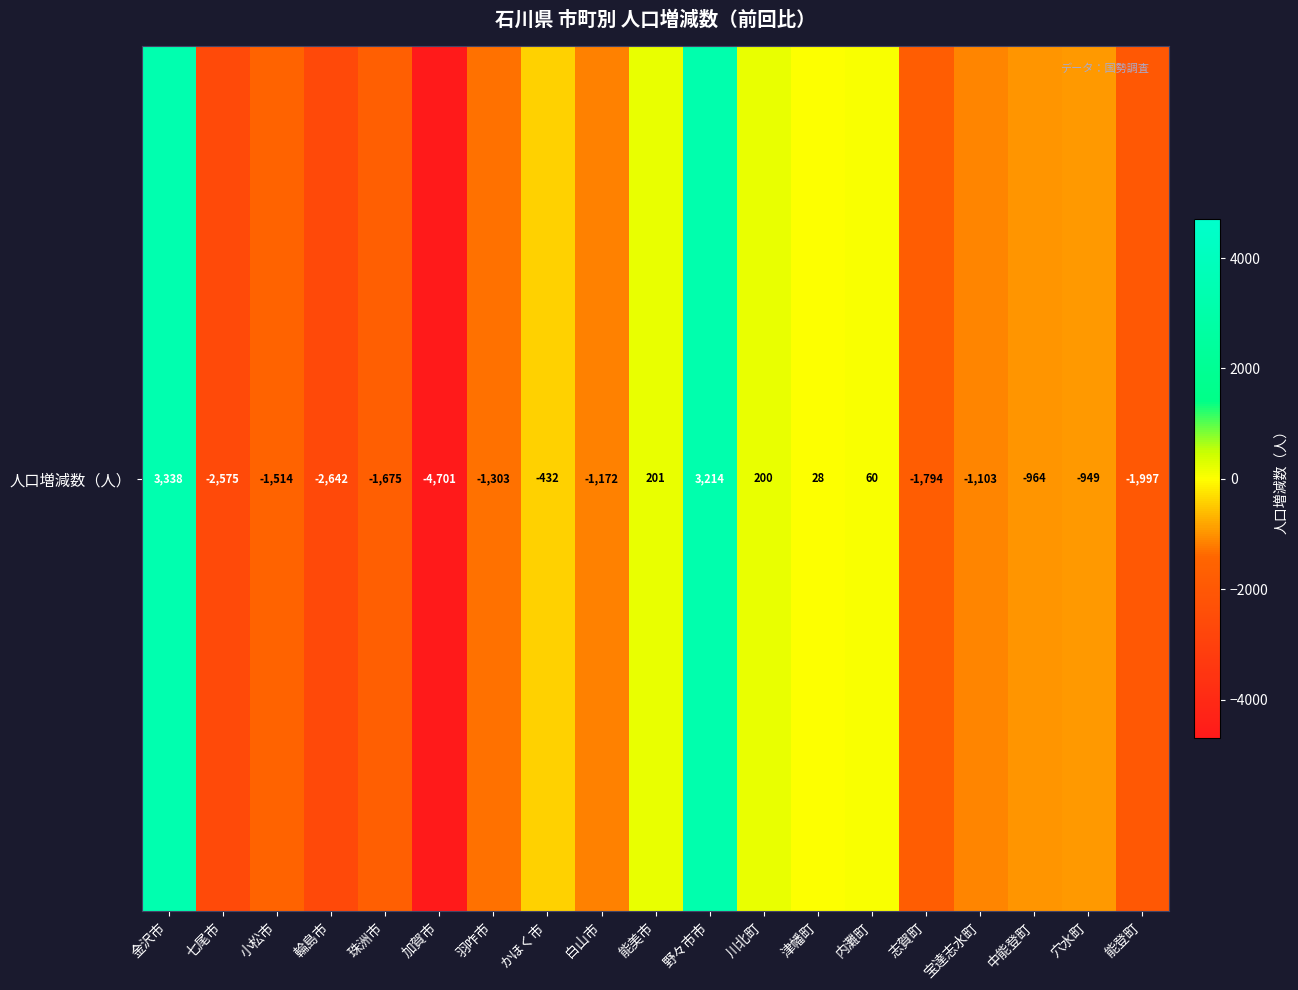

Is it true that the value at 輪島市 is -3592?

False